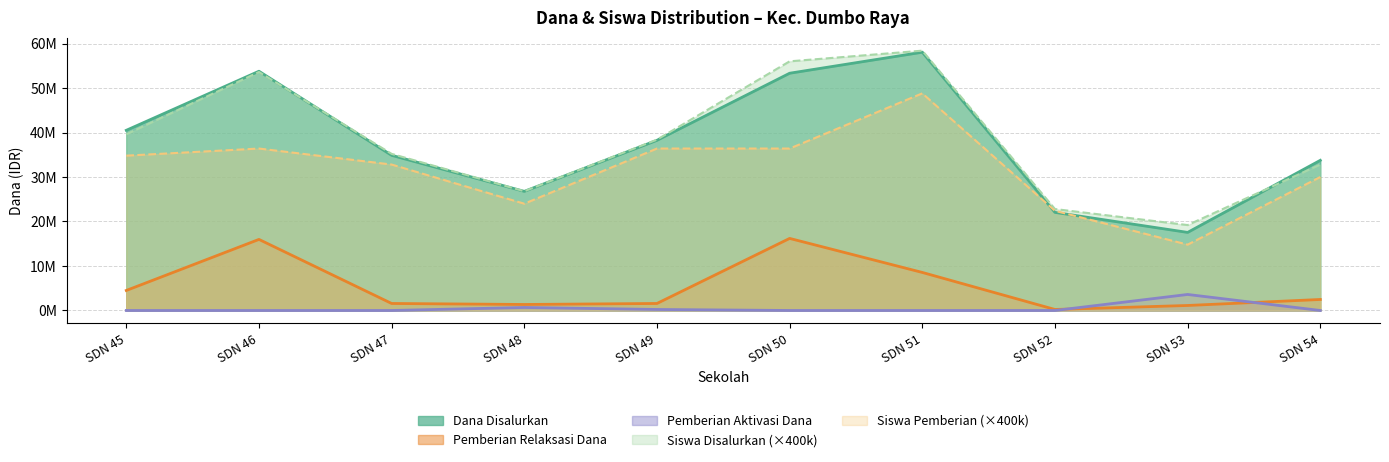

Does the chart have visible grid lines?

Yes